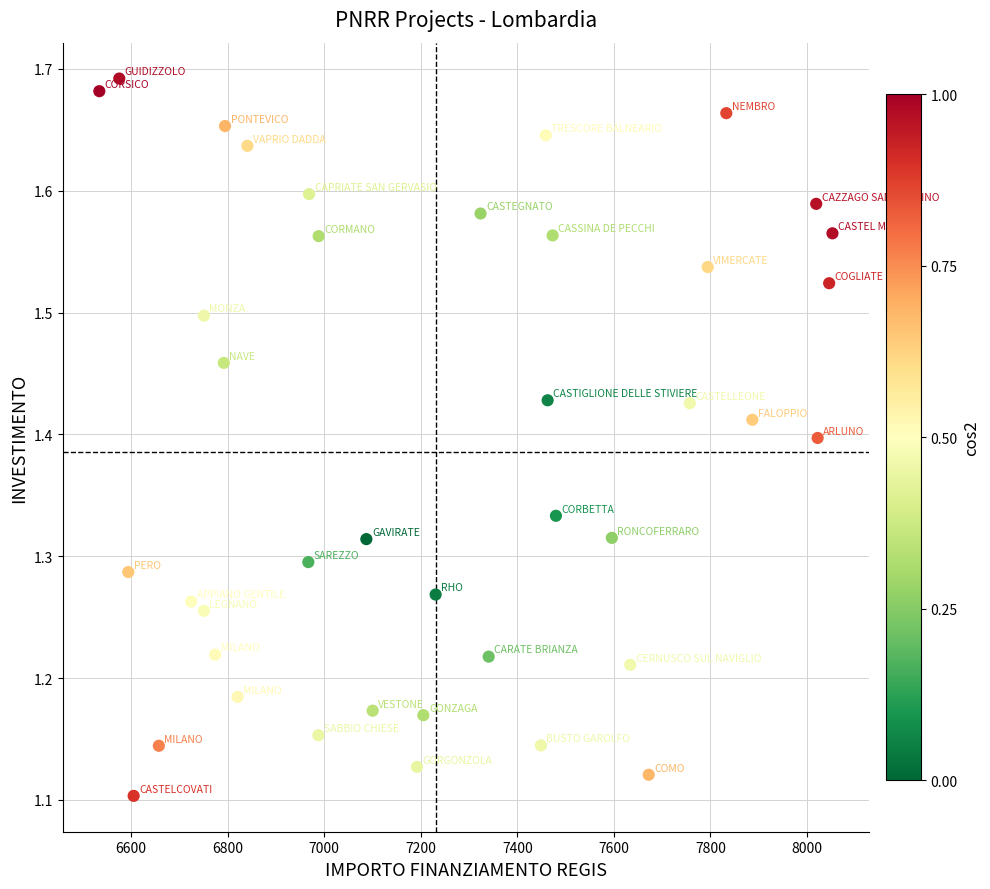

What is the range of Y values (max minus min)?

0.6